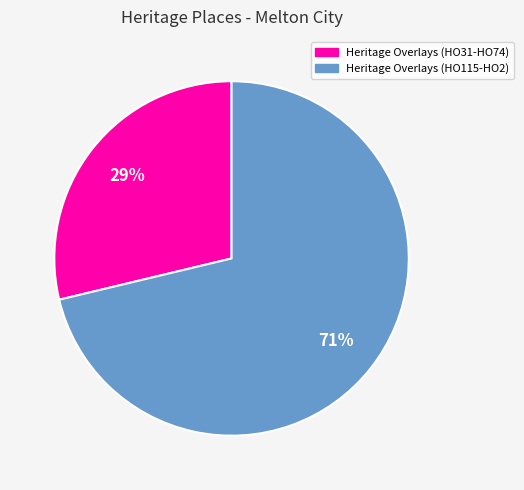

Is there any slice that represents more than half of the pie?

Yes